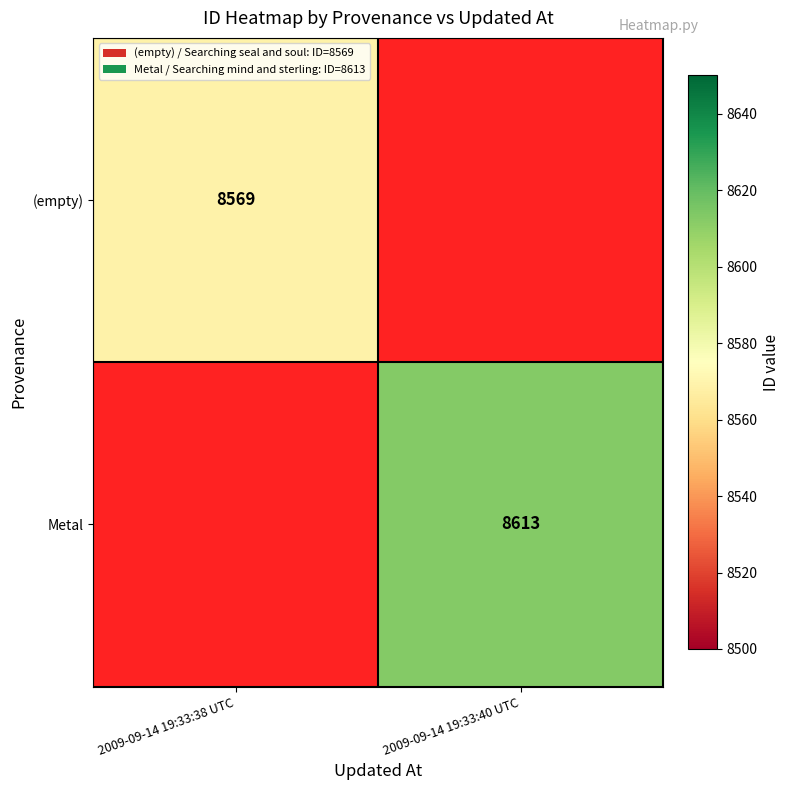

Between 2009-09-14 19:33:38 UTC and 2009-09-14 19:33:40 UTC, which is larger?

2009-09-14 19:33:40 UTC